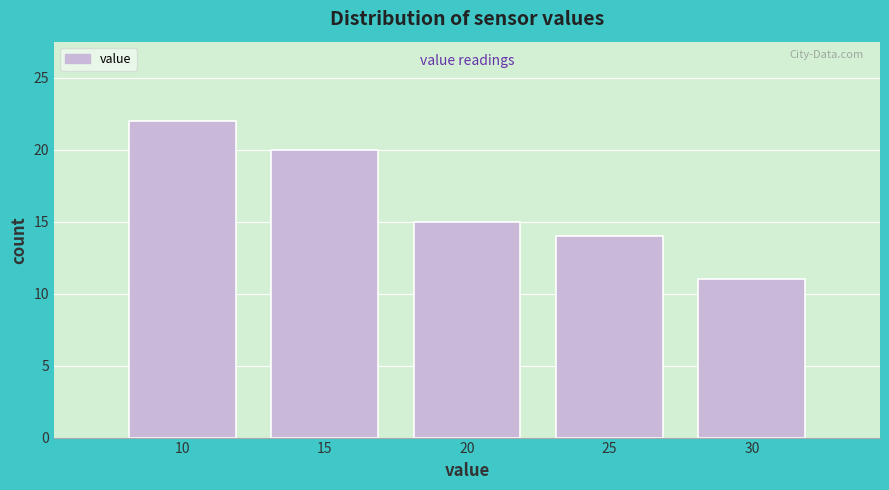

Reading left to right, extract all data points from this chart.

10=22	15=20	20=15	25=14	30=11